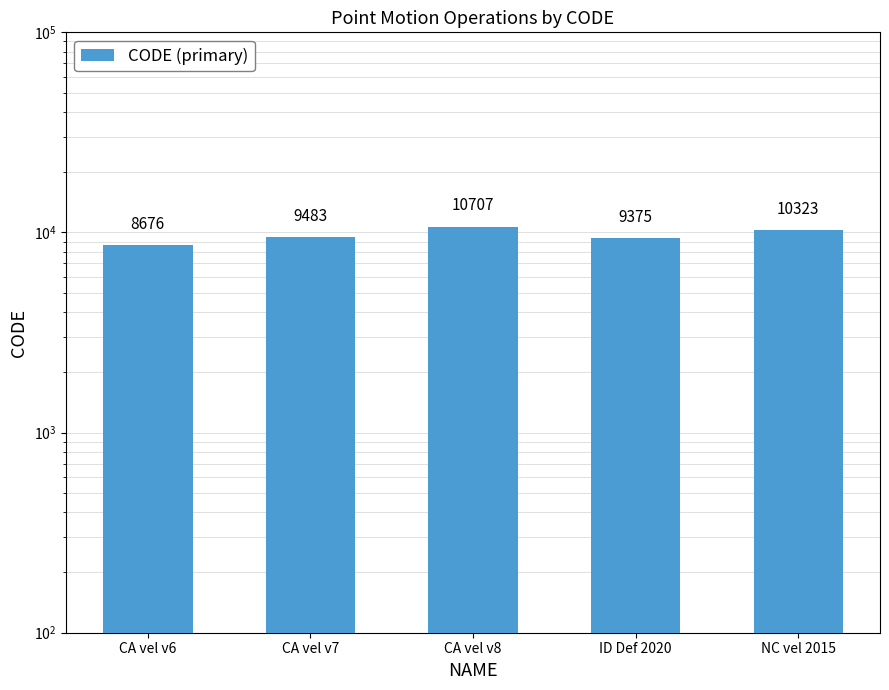

How many values are below 9483?

2